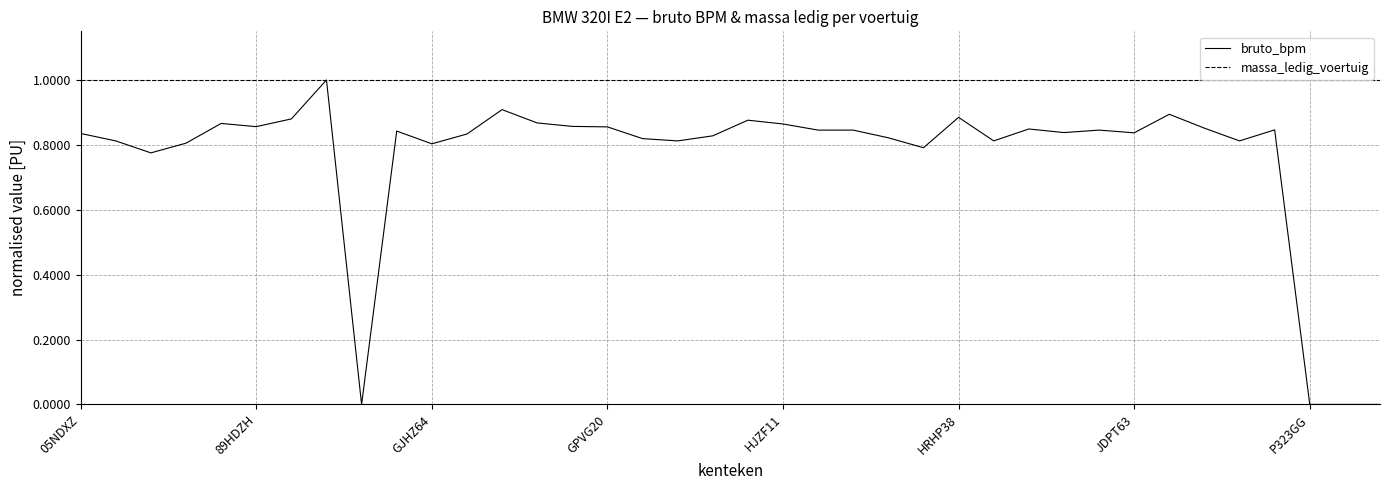

Rank the series by their average value, from highest to lowest.

massa_ledig_voertuig, bruto_bpm